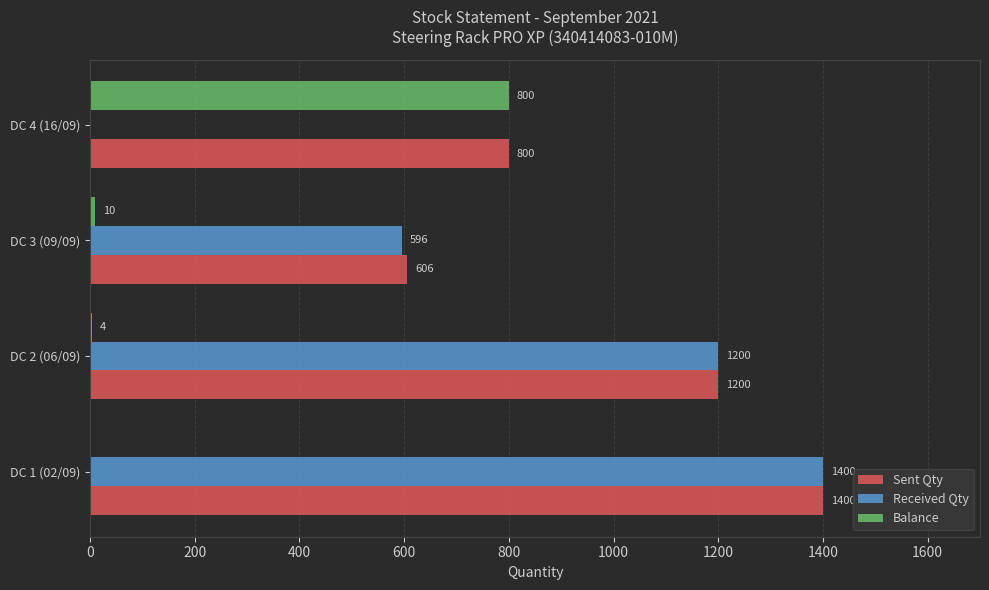

At which category is the sum across all series the highest?

DC 1 (02/09)